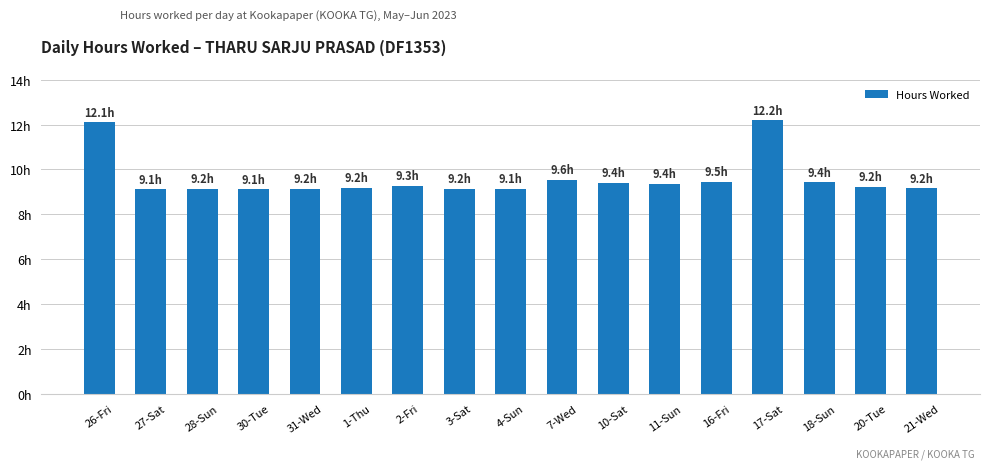

What is the change in value from 2-Fri to 11-Sun?

+0.1